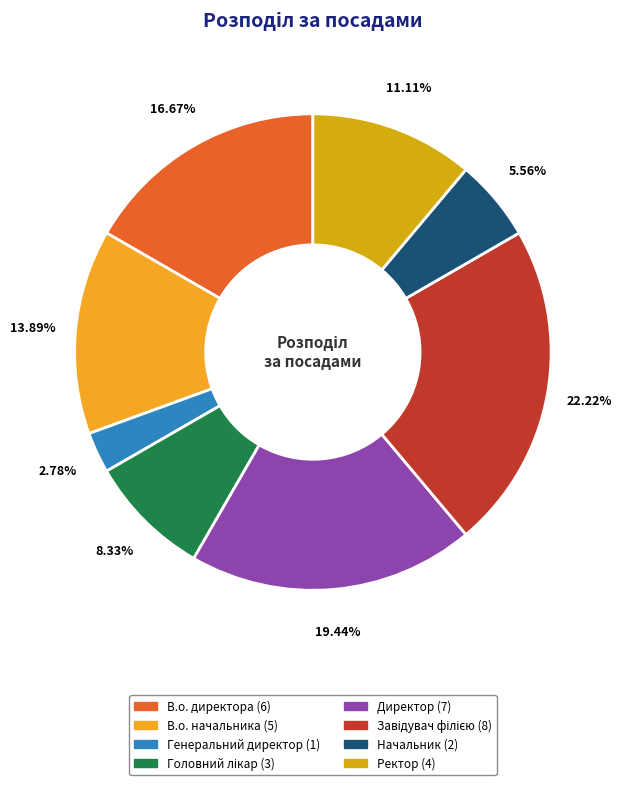

Is there a majority slice in this chart?

No